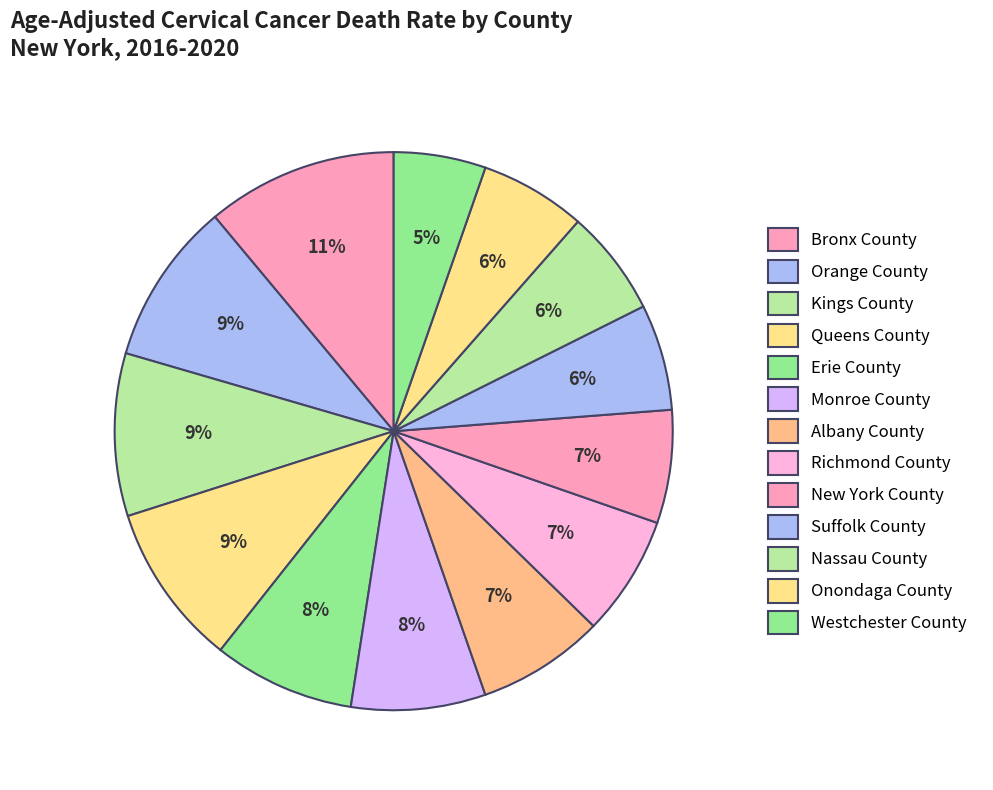

How many slices are in this pie chart?

13